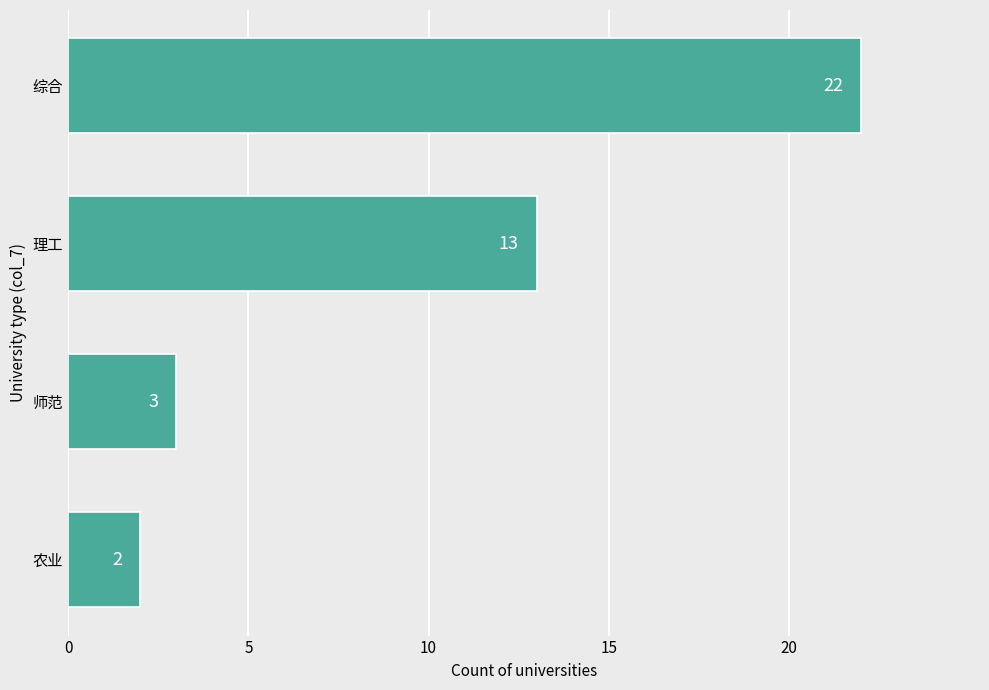

Reading top to bottom, extract all data points from this chart.

综合=22	理工=13	师范=3	农业=2